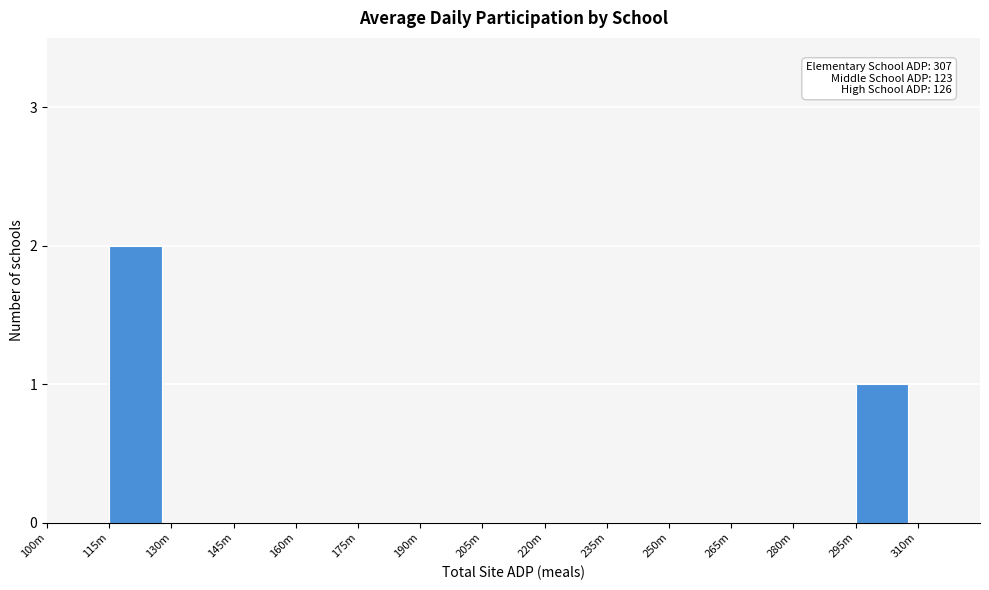

Reading left to right, what are all the values shown in this chart?

100m=0	115m=2	130m=0	145m=0	160m=0	175m=0	190m=0	205m=0	220m=0	235m=0	250m=0	265m=0	280m=0	295m=1	310m=0